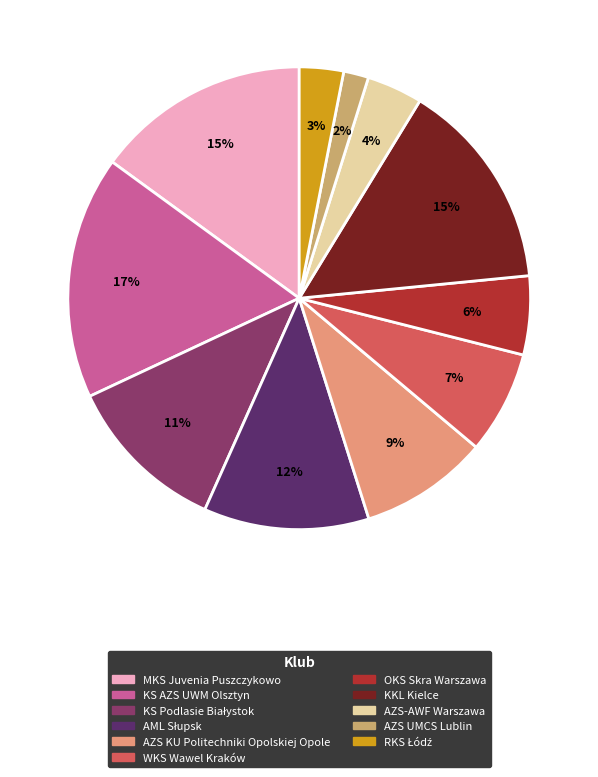

To the nearest percent, what portion does AML Słupsk represent?

12%